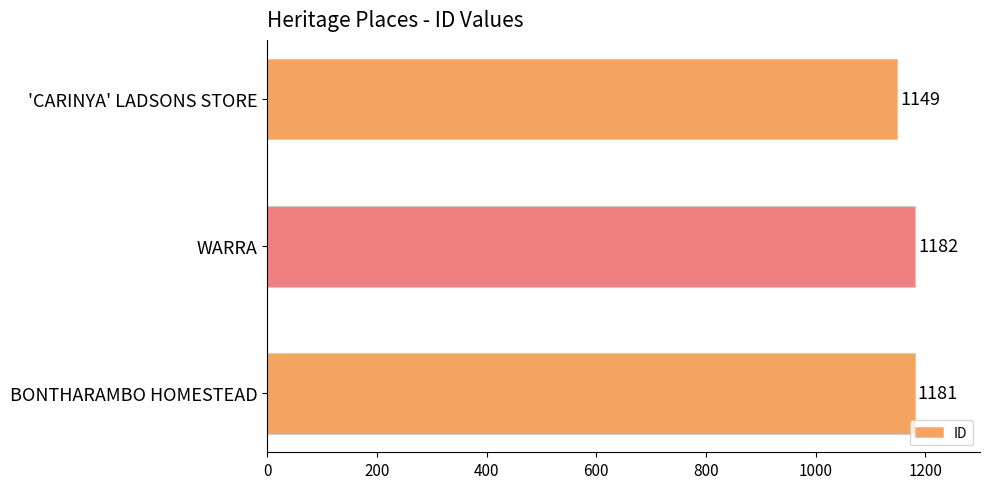

Rank the categories by value from highest to lowest.

WARRA, BONTHARAMBO HOMESTEAD, 'CARINYA' LADSONS STORE